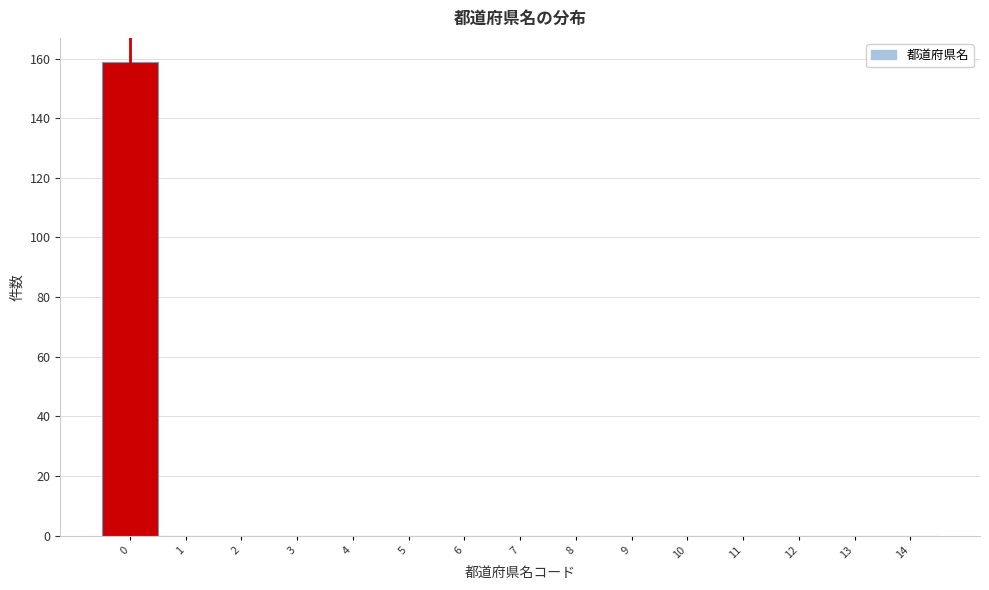

Reading left to right, extract all data points from this chart.

0=159	1=0	2=0	3=0	4=0	5=0	6=0	7=0	8=0	9=0	10=0	11=0	12=0	13=0	14=0